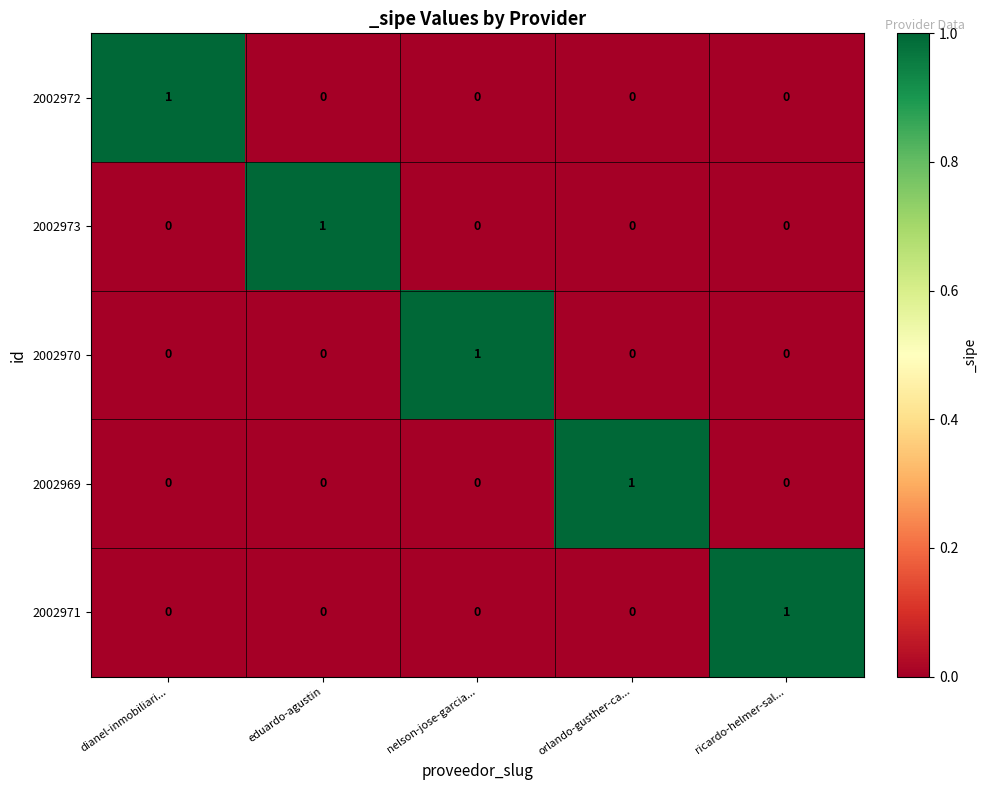

Reading left to right, transcribe all the data shown in this chart.

2002972: 1	0	0	0	0
2002973: 0	1	0	0	0
2002970: 0	0	1	0	0
2002969: 0	0	0	1	0
2002971: 0	0	0	0	1